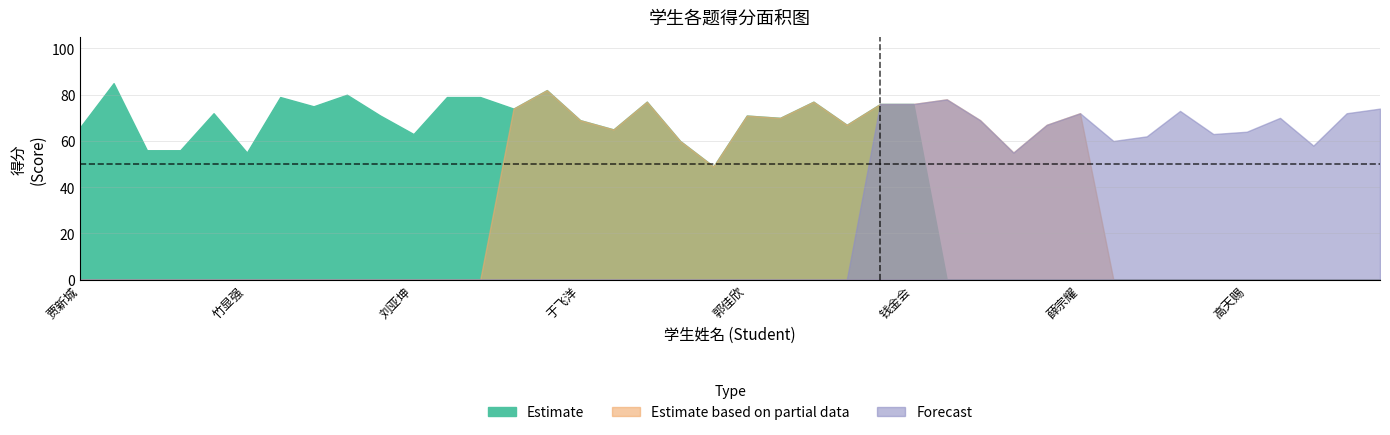

Rank the series by their maximum value, from lowest to highest.

一.(10分), 二.(10分), 六.(20分), 五.(25分), 四.(25分), 总分